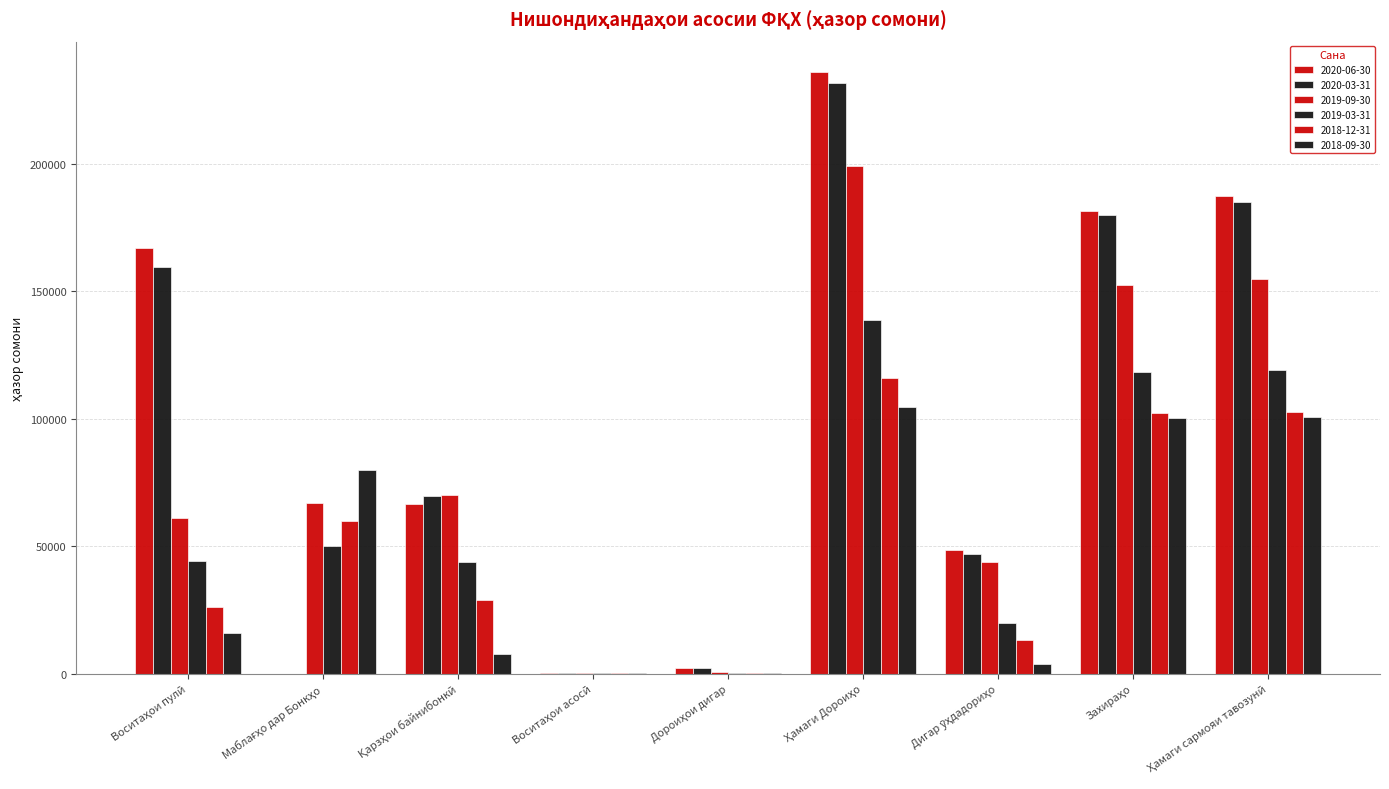

Which series has the largest range (max minus min)?

2020-06-30